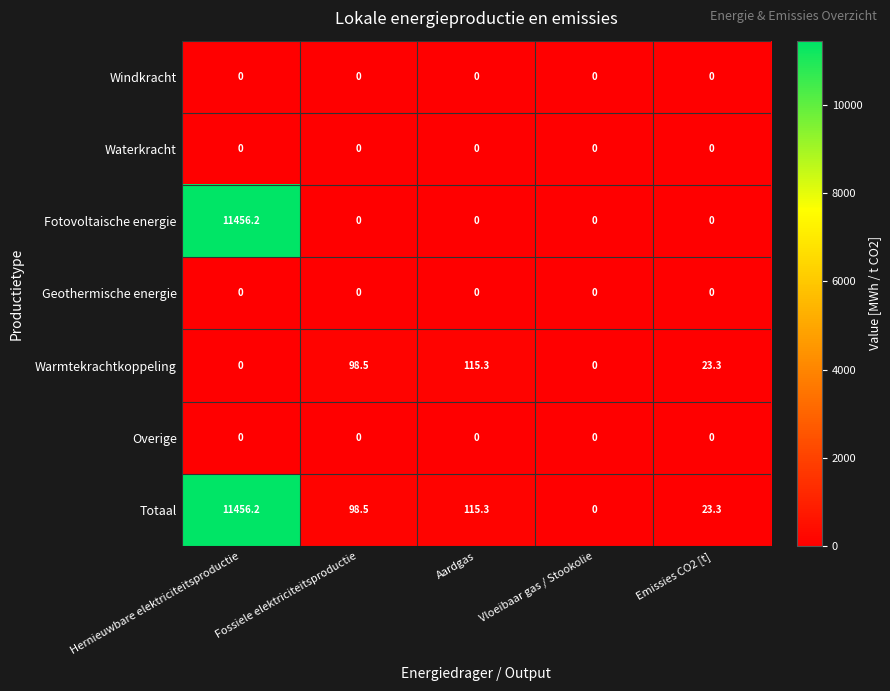

What is the maximum value shown in the chart?

11456.2